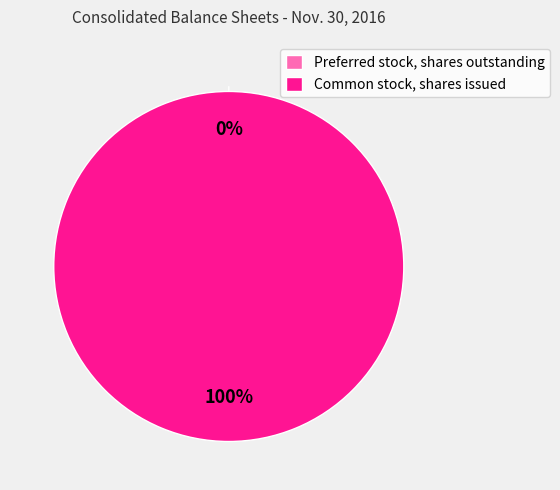

Rank the categories by value from highest to lowest.

Common stock, shares issued, Preferred stock, shares outstanding